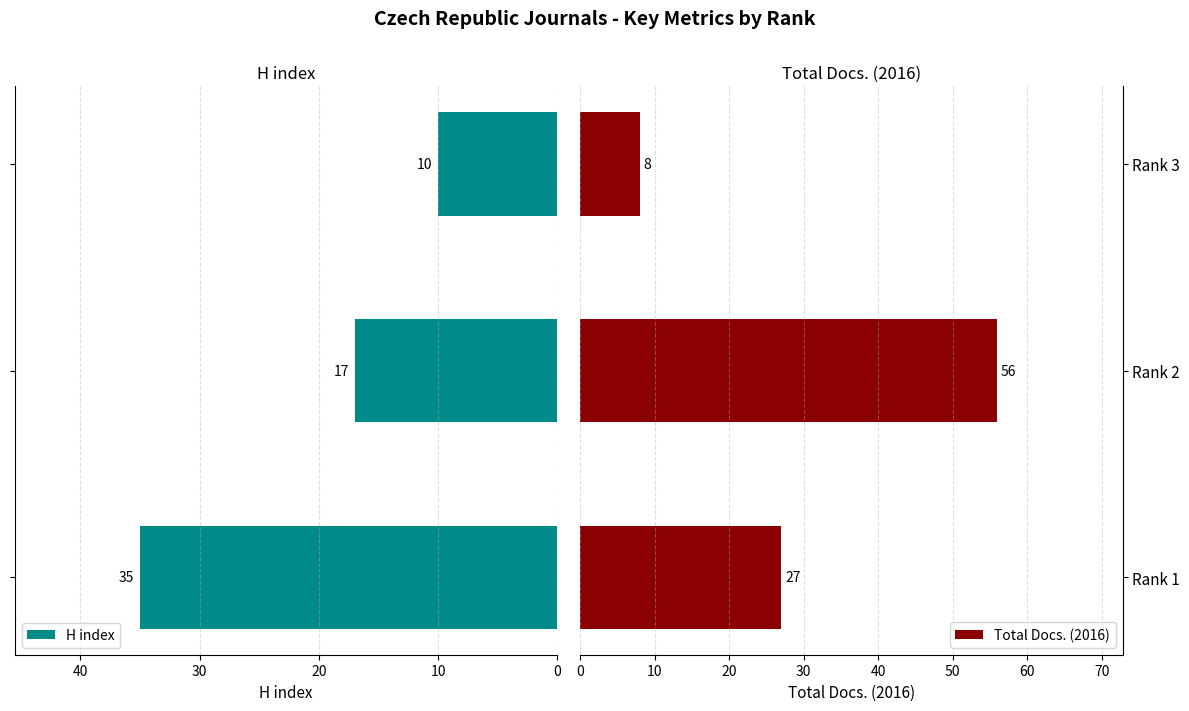

What is the difference between the maximum and minimum values in the Total Docs. (2016) series?

48